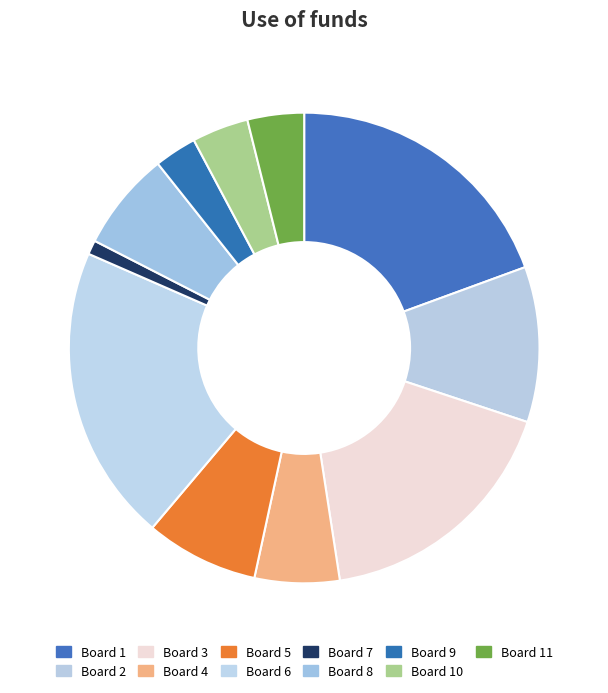

Count the number of slices in the pie.

11